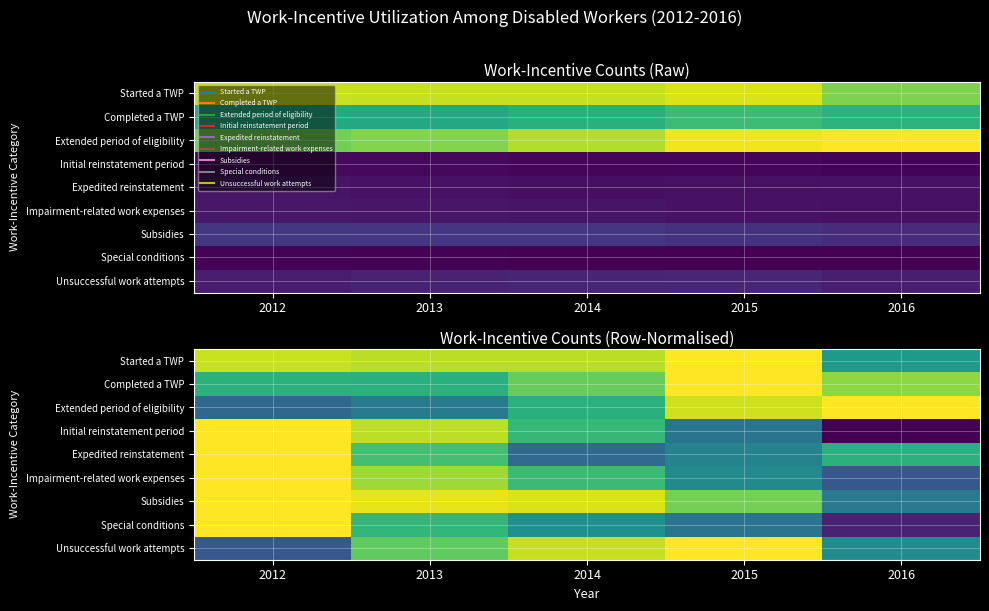

What is the highest value of the Expedited reinstatement series?

1.0